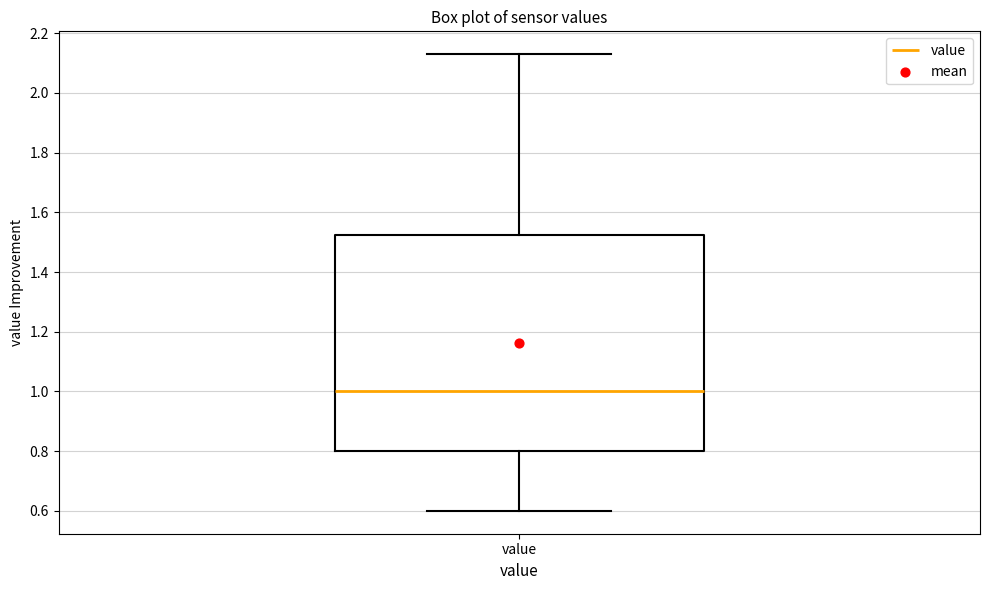

Transcribe this box plot: give where the median line is, the range the box spans, and where the two whiskers end, as read against the y-axis. The values are not printed on the chart, so give them approximately, as read against the axis.

median 1.00, box 0.80 to 1.52, whiskers 0.60 to 2.14